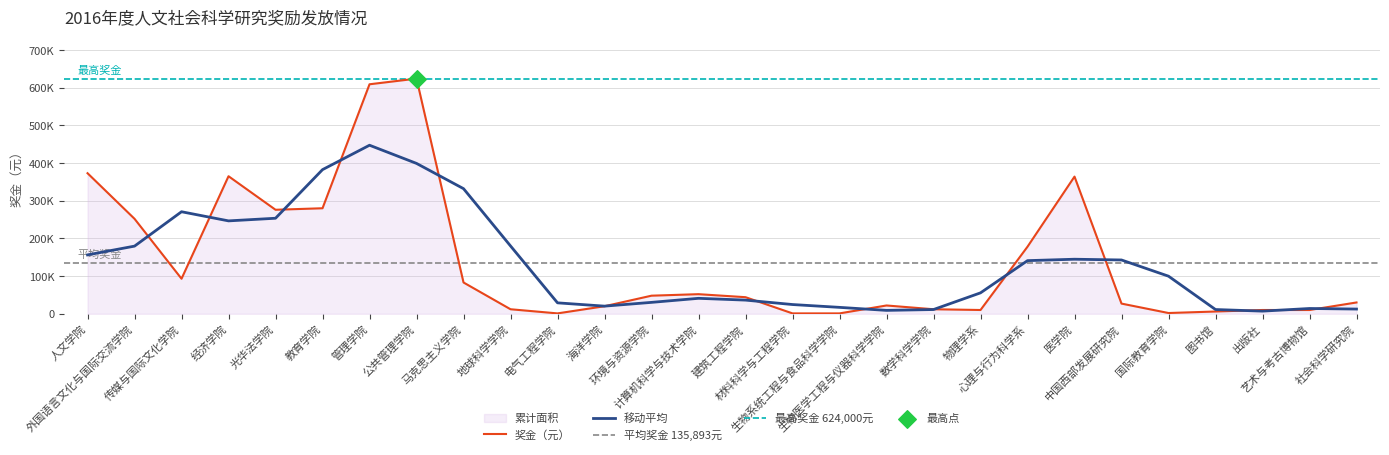

Between 经济学院 and 医学院, which is larger?

经济学院